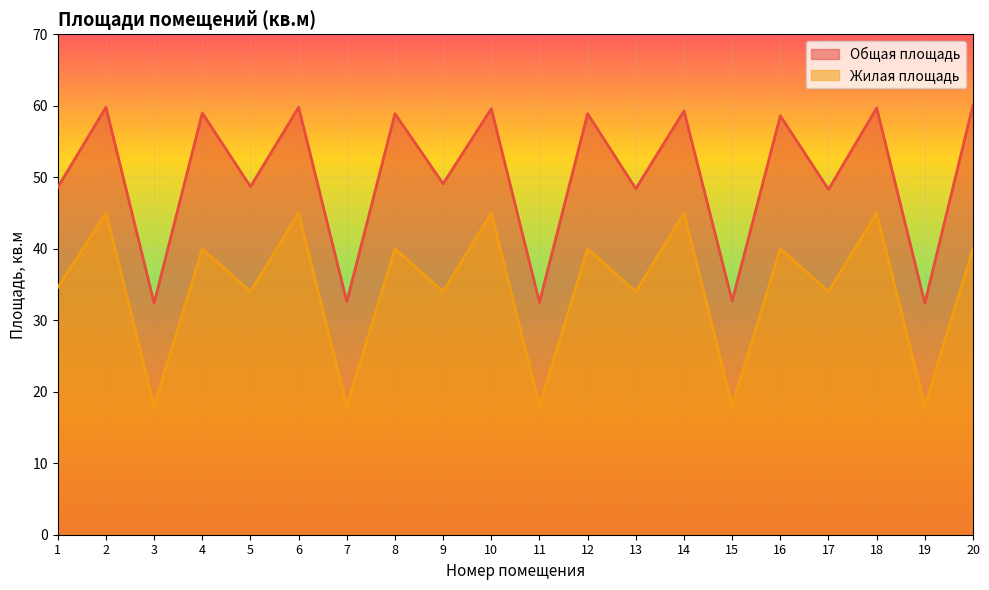

How many lines are shown in the chart?

2